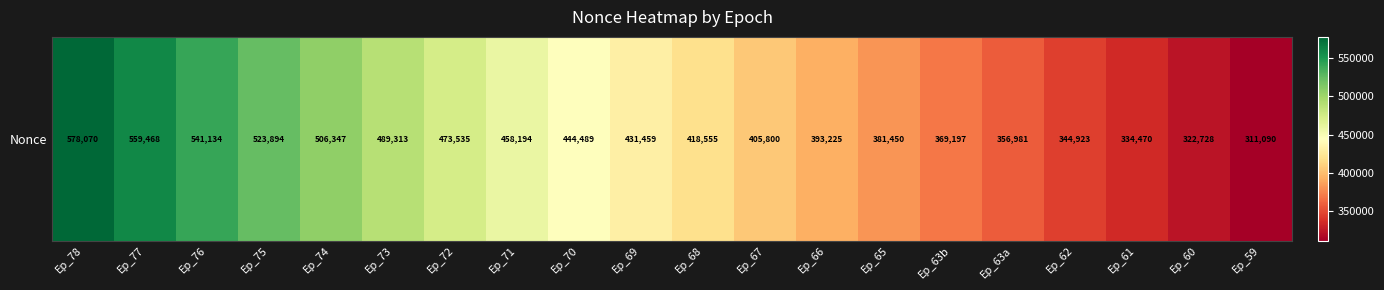

What is the sum of the values at Ep_77 and Ep_68?

978023